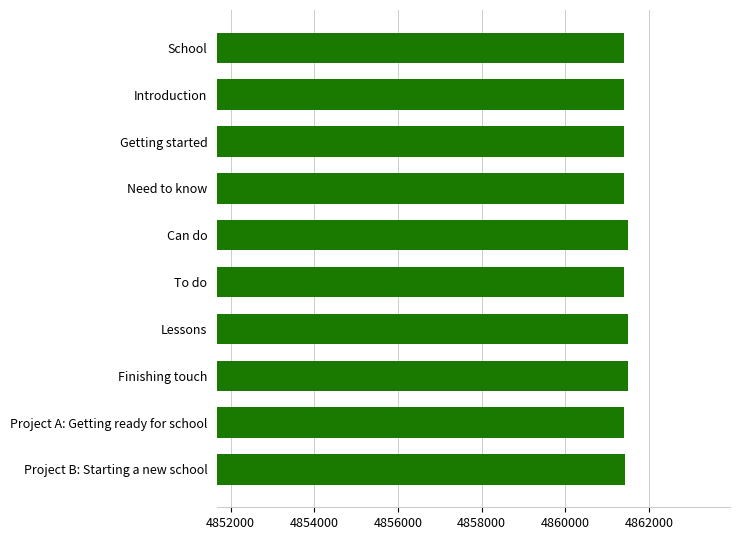

Approximately how many times larger is the value at School compared to Project A: Getting ready for school?

1.0